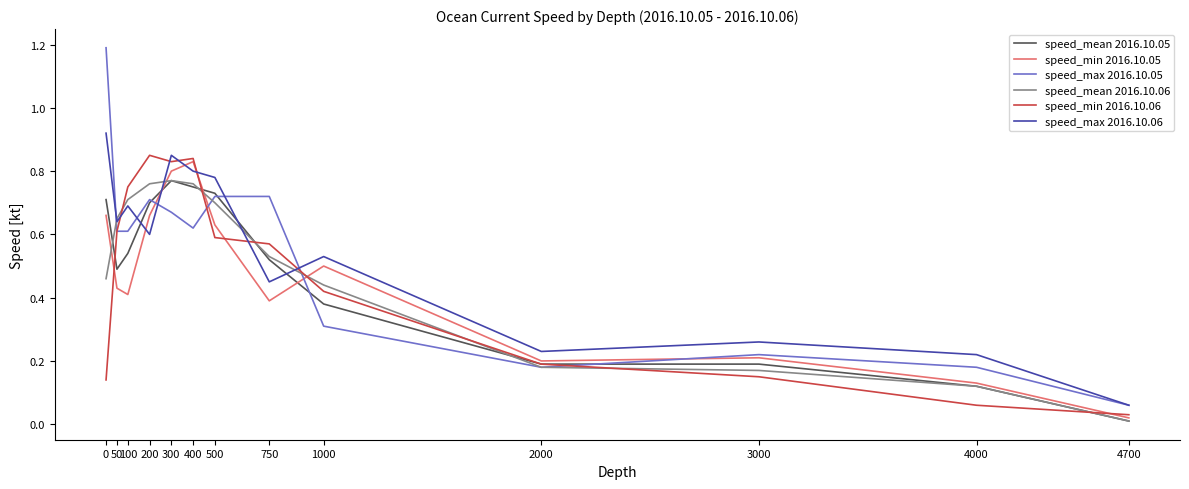

Where is speed_mean 2016.10.06 nearest to the value 0?

4700